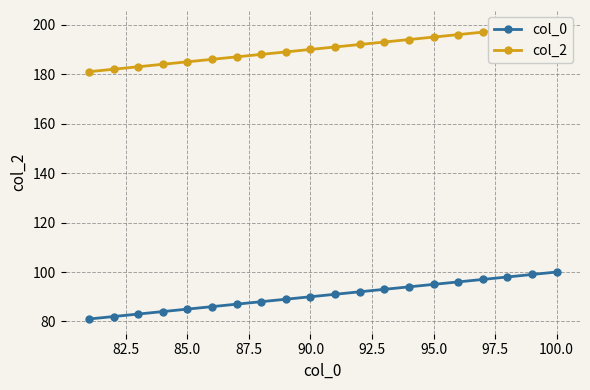

What is the sum of all col_0 values?

1810